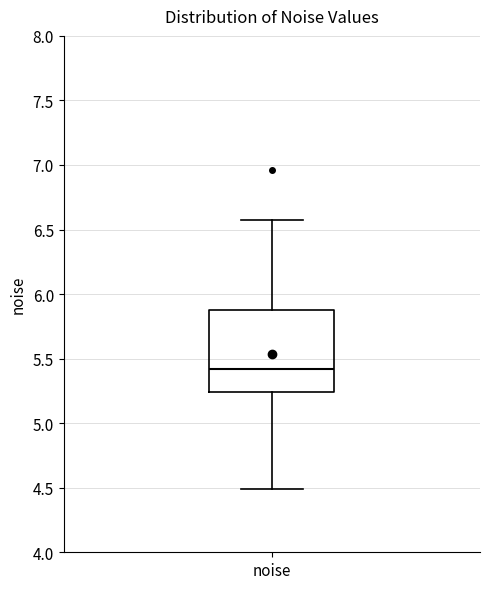

Where does the upper whisker of the box for noise end on the y-axis? The values are not printed on the chart, so give them approximately, as read against the axis.

6.60